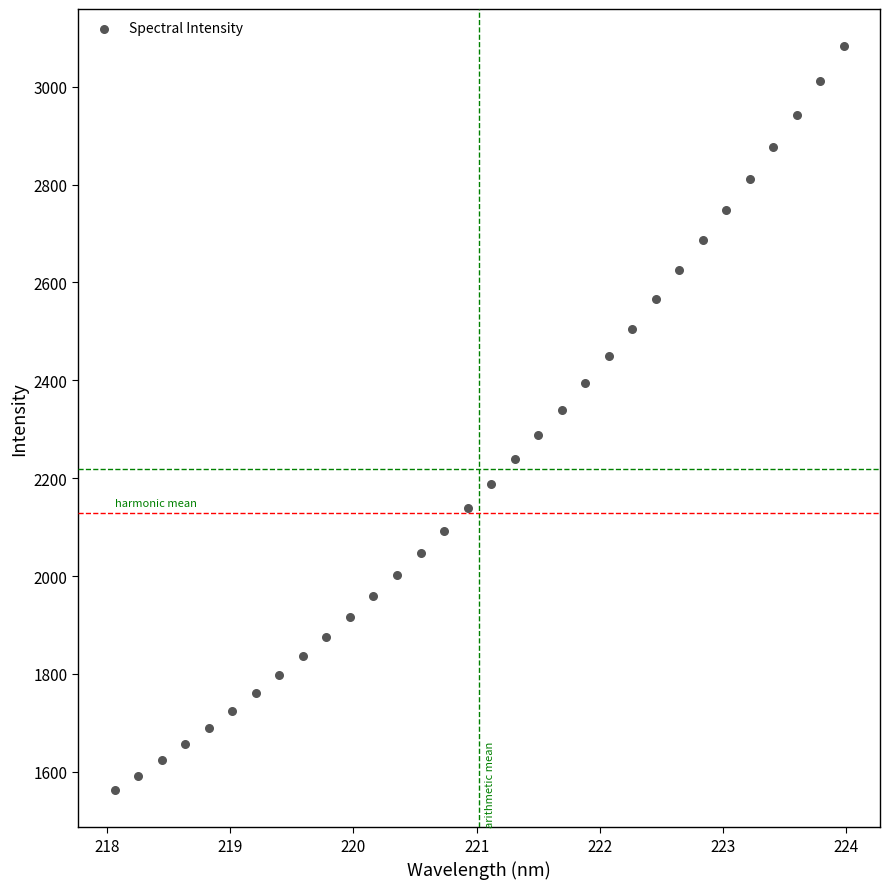

What is the range of X values (max minus min)?

5.9